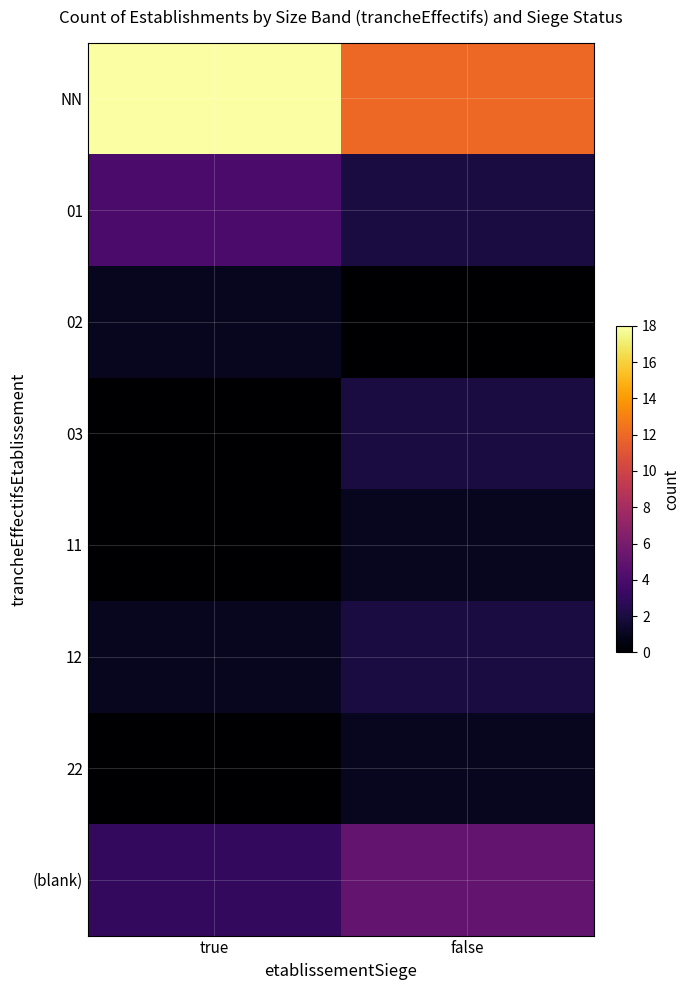

Reading left to right, list all the values displayed in this chart.

NN: true=18	false=12
01: true=4	false=2
02: true=1	false=0
03: true=0	false=2
11: true=0	false=1
12: true=1	false=2
22: true=0	false=1
(blank): true=3	false=5